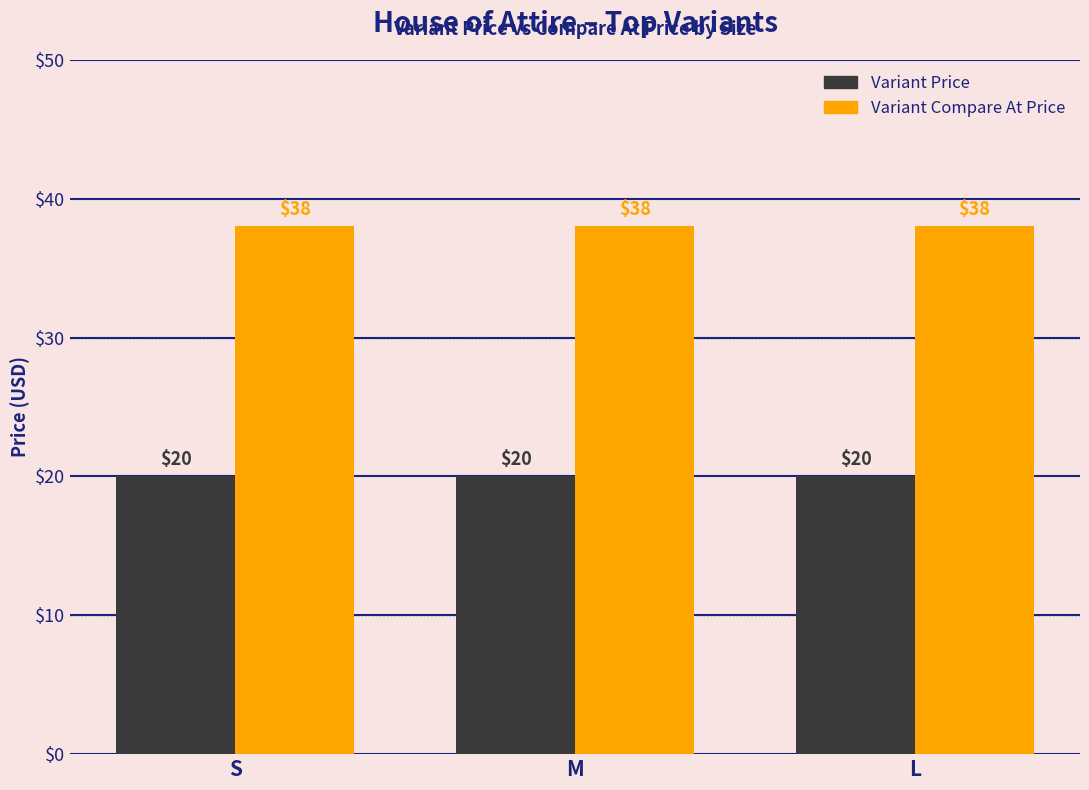

The Variant Price series shows 20 at S. True or false?

True